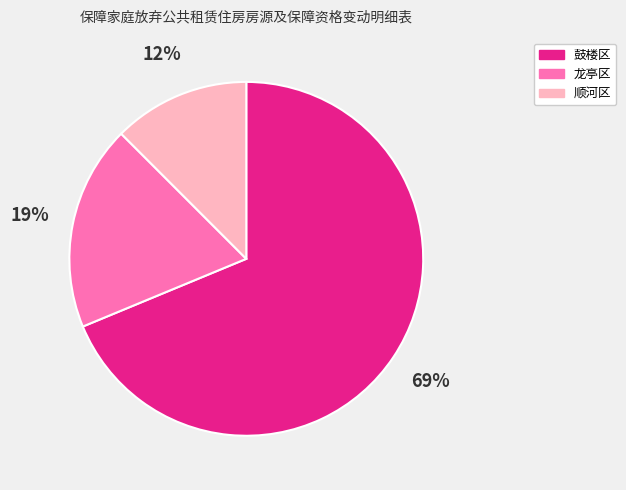

To the nearest percent, what is the combined percentage of 龙亭区 and 顺河区?

31%